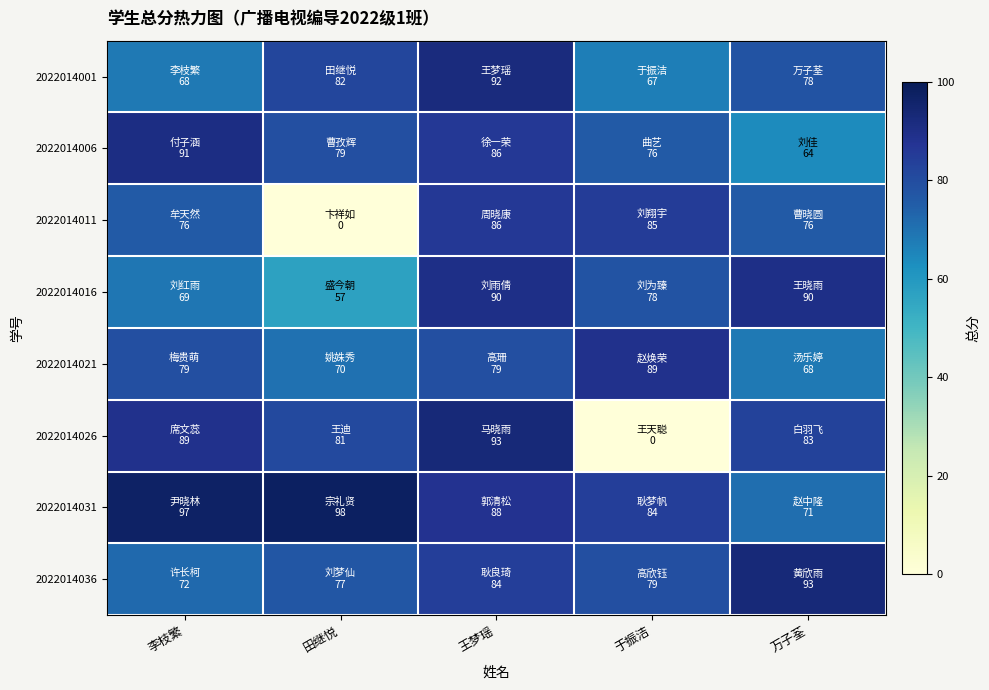

Reading left to right, list all the values displayed in this chart.

2022014001: 李枝繁=68	田继悦=82	王梦瑶=92	于振洁=67	万子荃=78
2022014006: 李枝繁=91	田继悦=79	王梦瑶=86	于振洁=76	万子荃=64
2022014011: 李枝繁=76	田继悦=0	王梦瑶=86	于振洁=85	万子荃=76
2022014016: 李枝繁=69	田继悦=57	王梦瑶=90	于振洁=78	万子荃=90
2022014021: 李枝繁=79	田继悦=70	王梦瑶=79	于振洁=89	万子荃=68
2022014026: 李枝繁=89	田继悦=81	王梦瑶=93	于振洁=0	万子荃=83
2022014031: 李枝繁=97	田继悦=98	王梦瑶=88	于振洁=84	万子荃=71
2022014036: 李枝繁=72	田继悦=77	王梦瑶=84	于振洁=79	万子荃=93